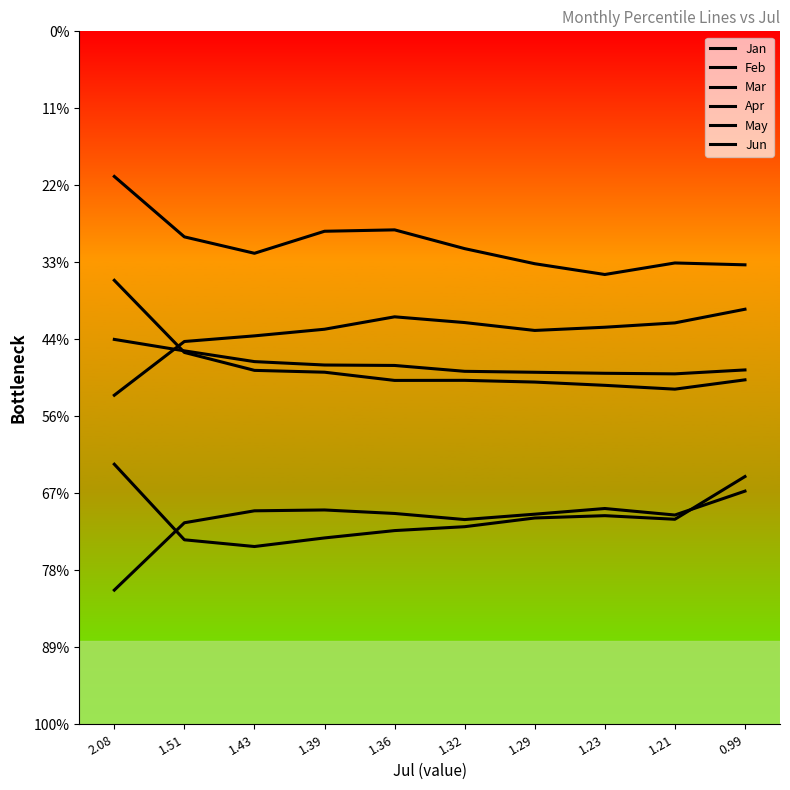

How many categories are shown in the chart?

10